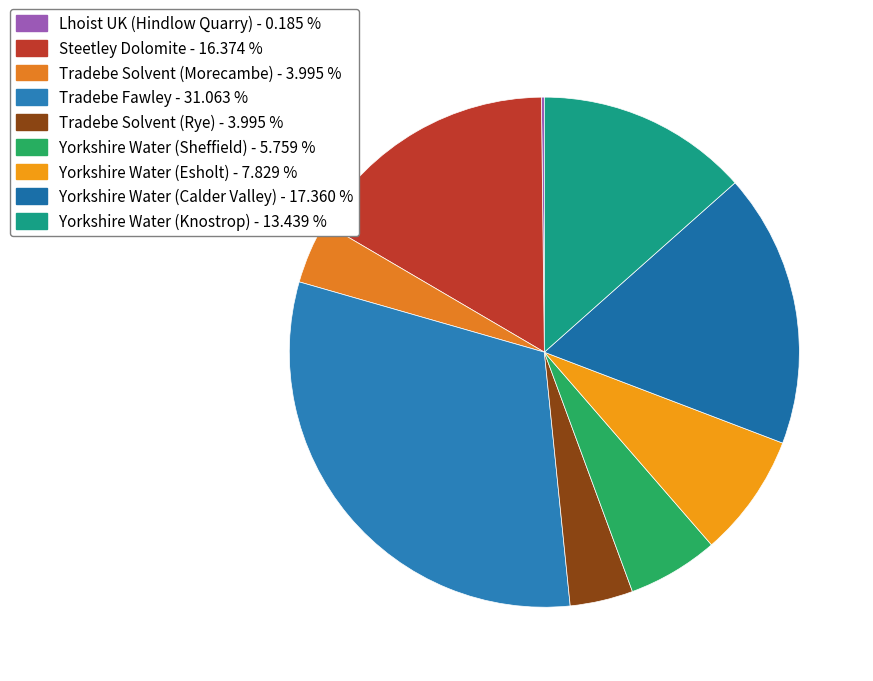

What is the smallest slice in the pie chart?

Lhoist UK (Hindlow Quarry)